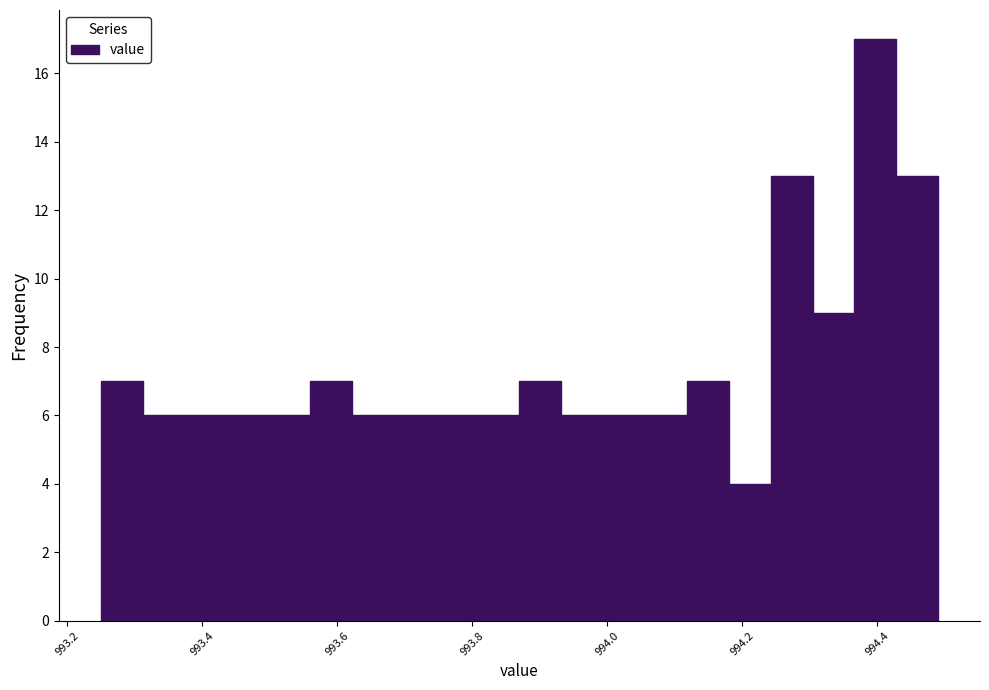

Around what value on the x-axis is the tallest bar? Give the approximate position of its centre, as read against the axis.

994.40